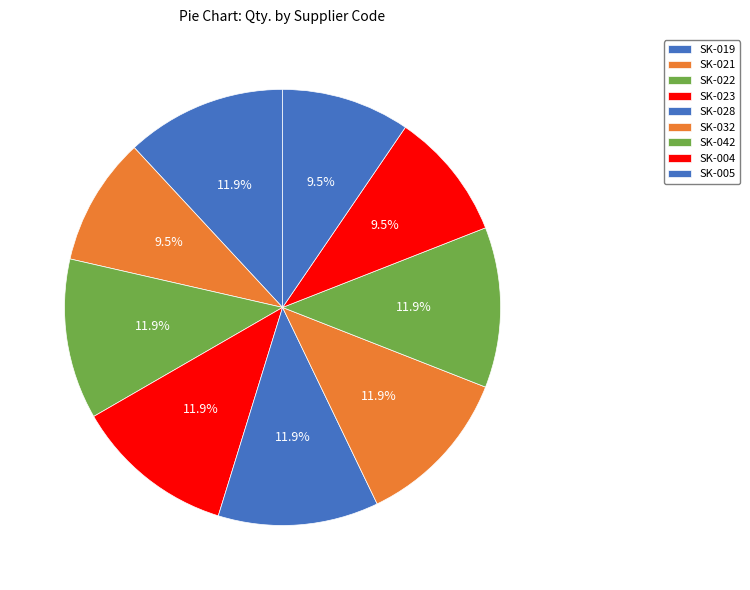

Count the number of slices in the pie.

9